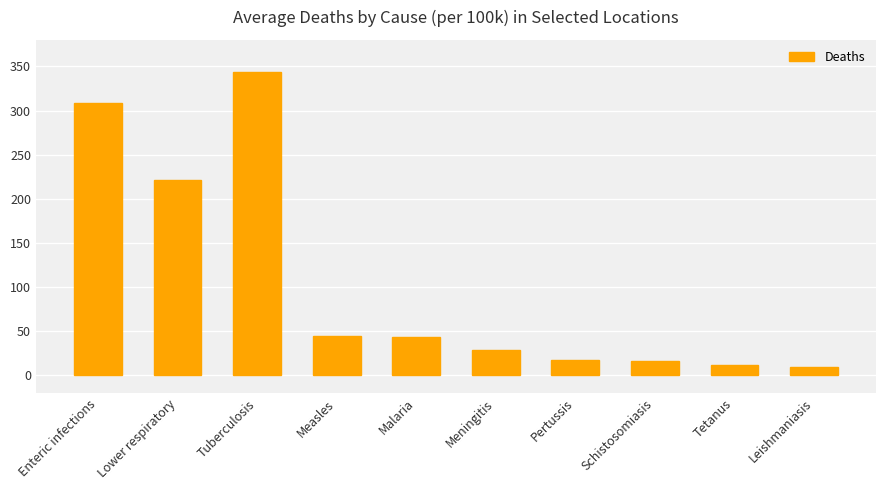

What is the approximate value at Measles?

44.9